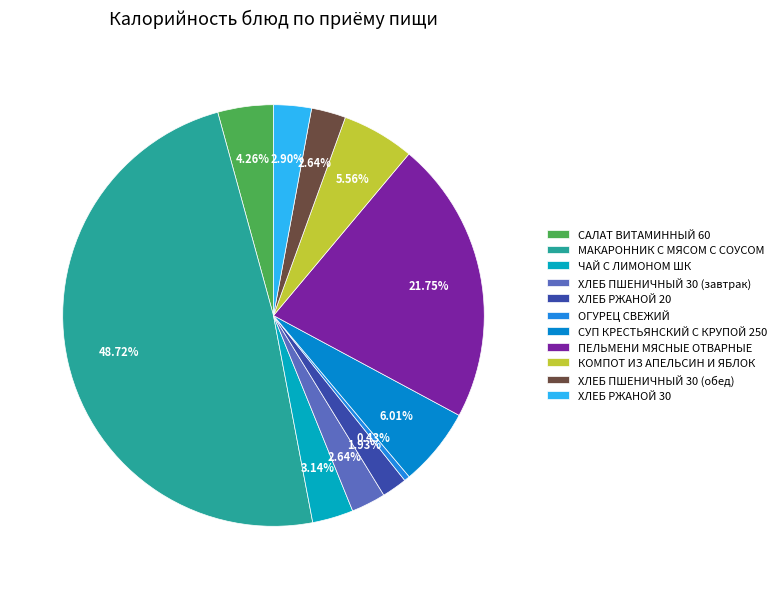

Is there a majority slice in this chart?

No